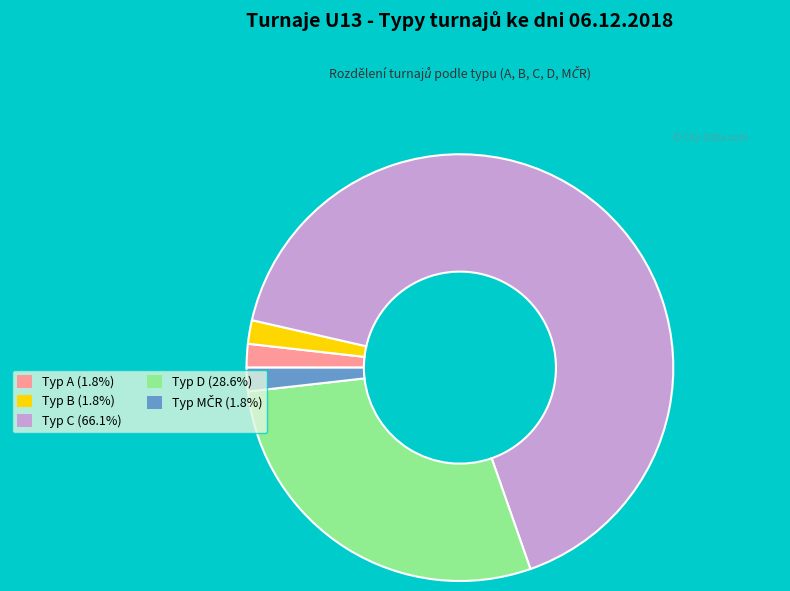

Combined, do Typ B (1.8%) and Typ A (1.8%) account for over 50%?

No